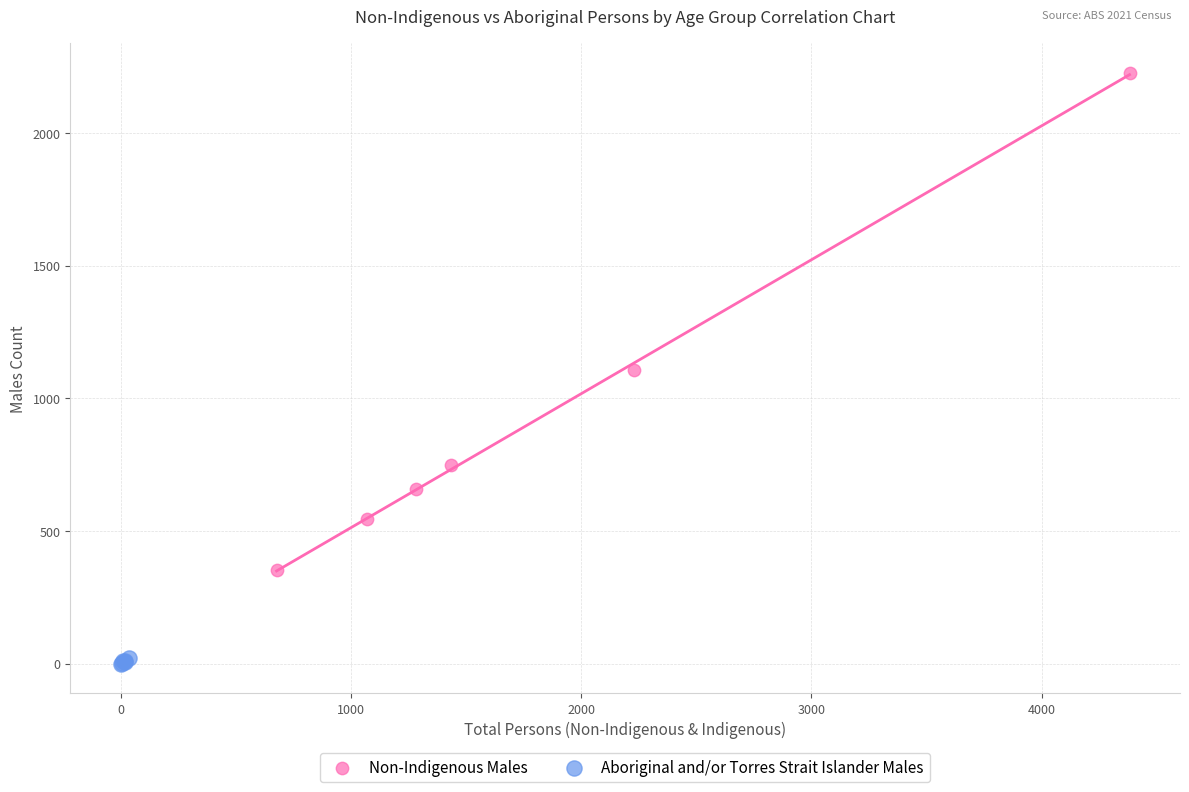

Which series has the widest spread of Y values?

Non-Indigenous Males